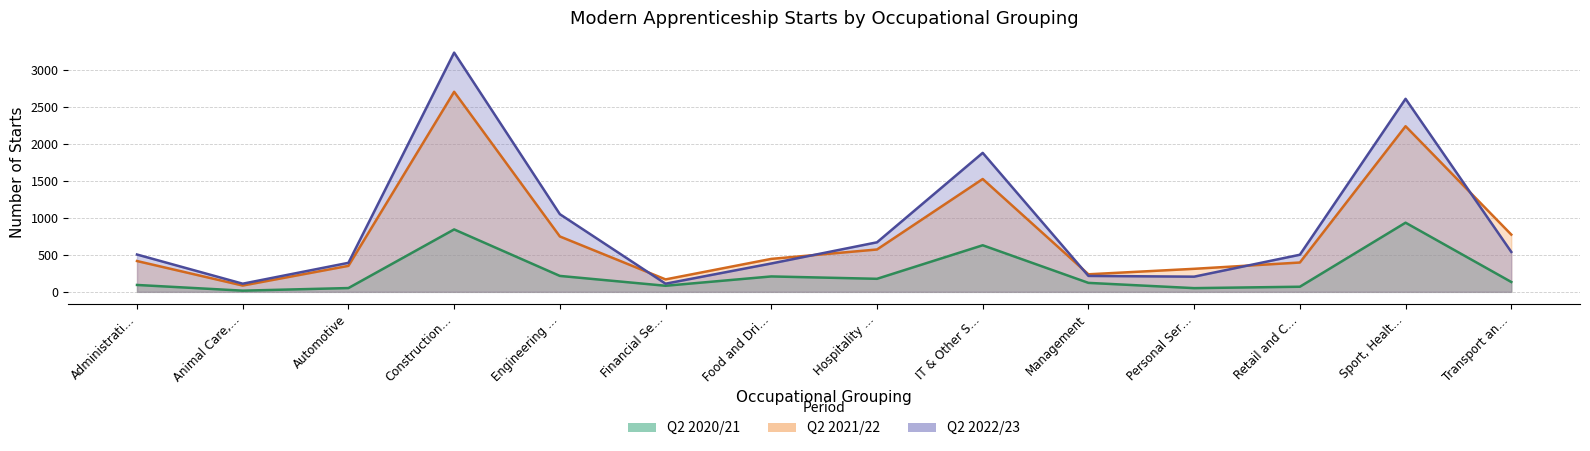

True or false: Q2 2021/22 and Q2 2020/21 cross at least once.

False